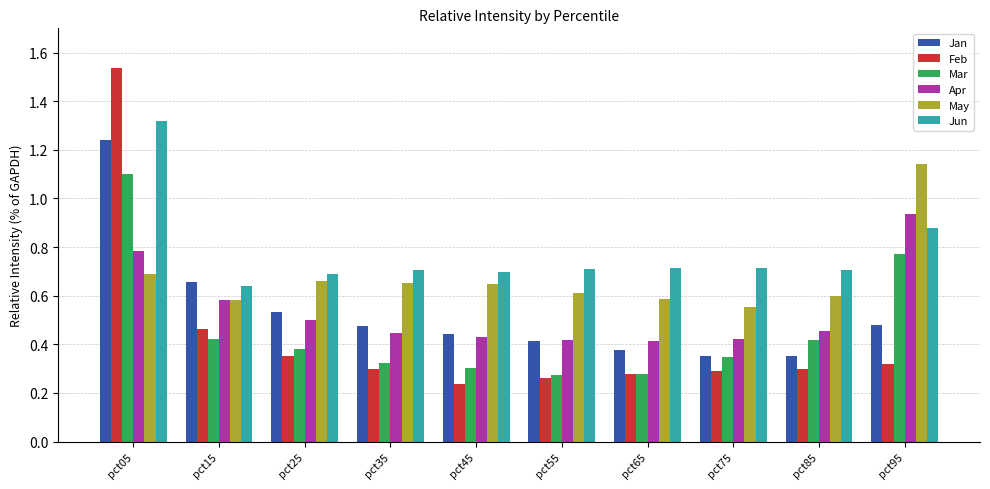

At which label does May reach its minimum?

pct75